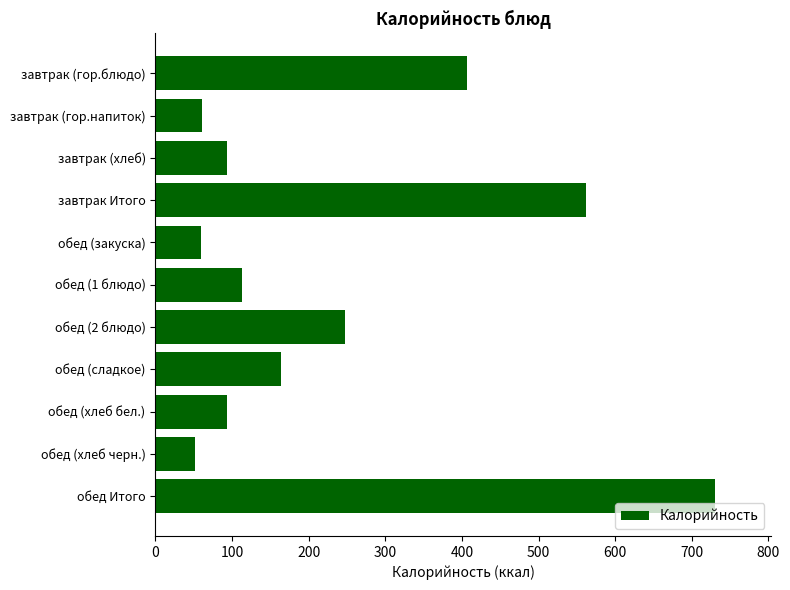

Read the value at обед (закуска).

60.0